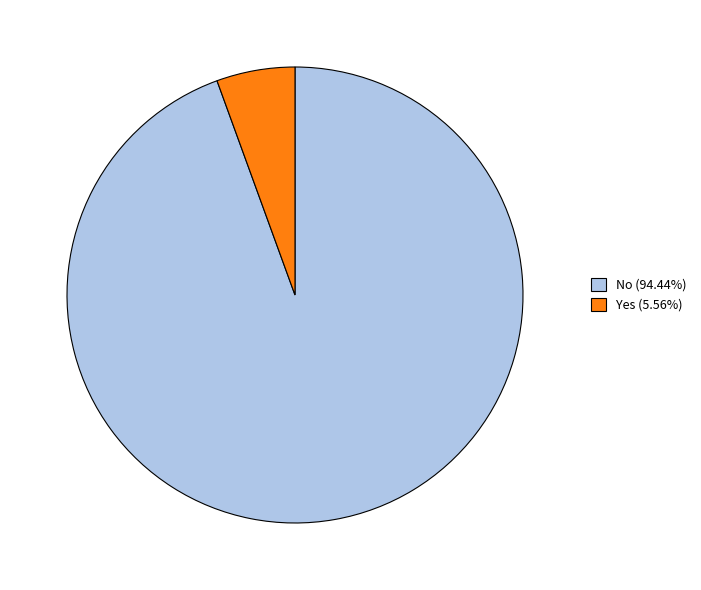

Approximately how many times larger is the value at No compared to Yes?

17.0